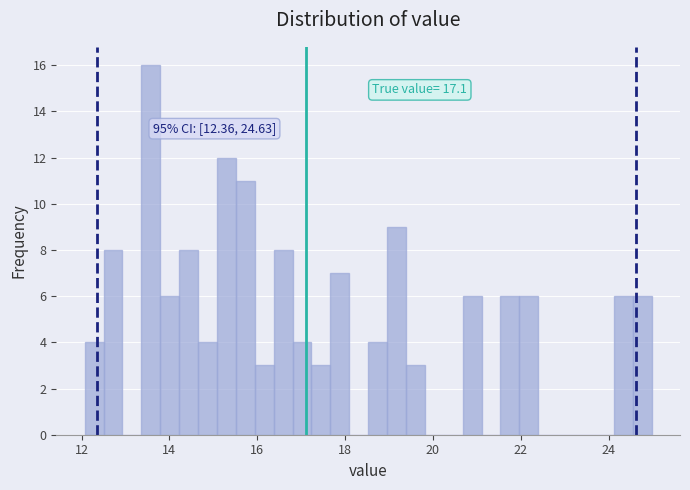

Around what value on the x-axis is the tallest bar? Give the approximate position of its centre, as read against the axis.

13.6